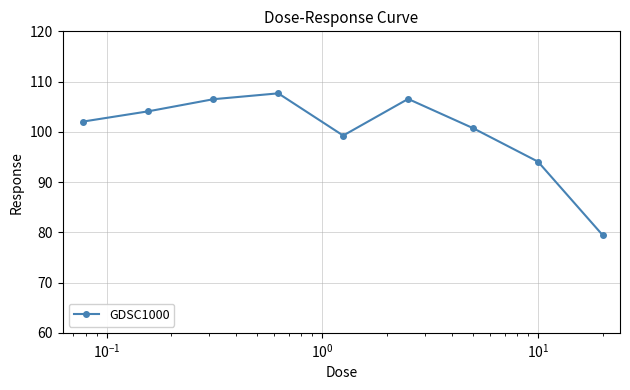

What is the minimum value shown in the chart?

79.4